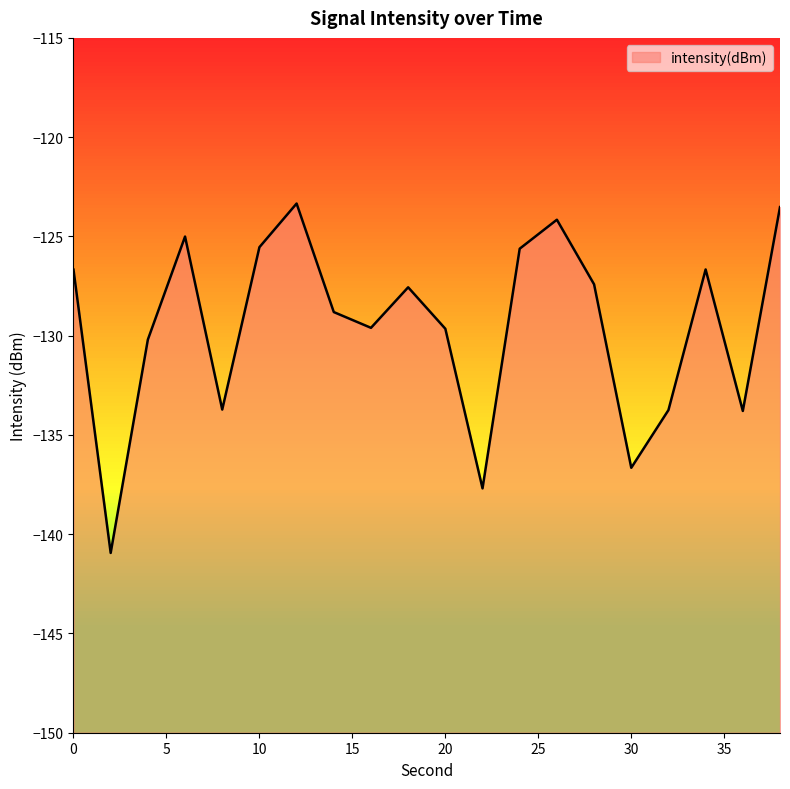

How many lines are shown in the chart?

1